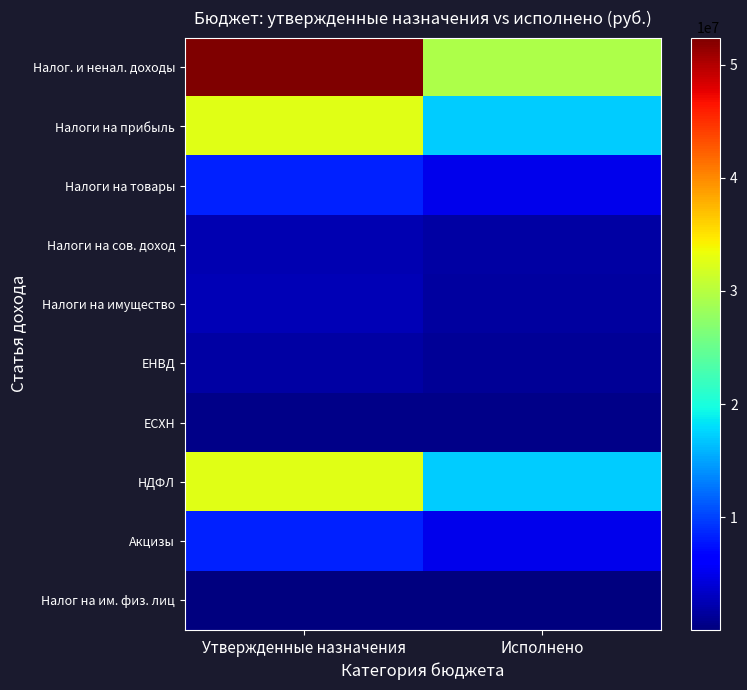

How many data points does each series have?

2